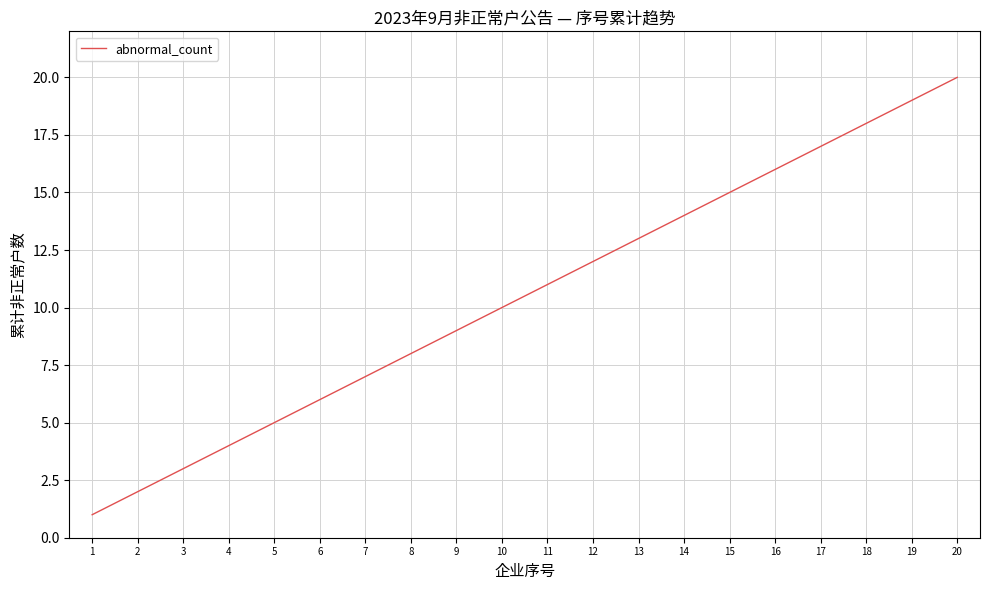

What is the sum of all values?

210